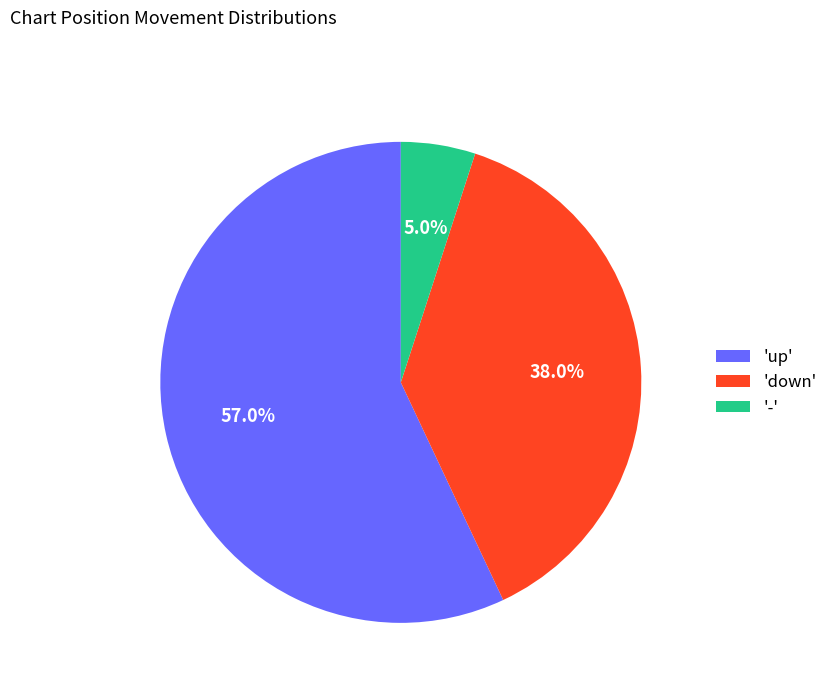

Which has a higher value, 'up' or '-'?

'up'